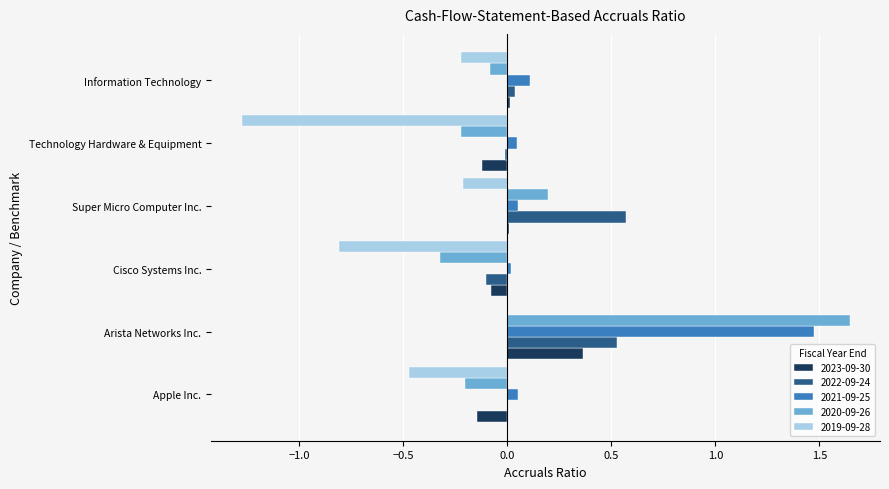

True or false: 2021-09-25 has a value of 0.0 at Cisco Systems Inc..

True